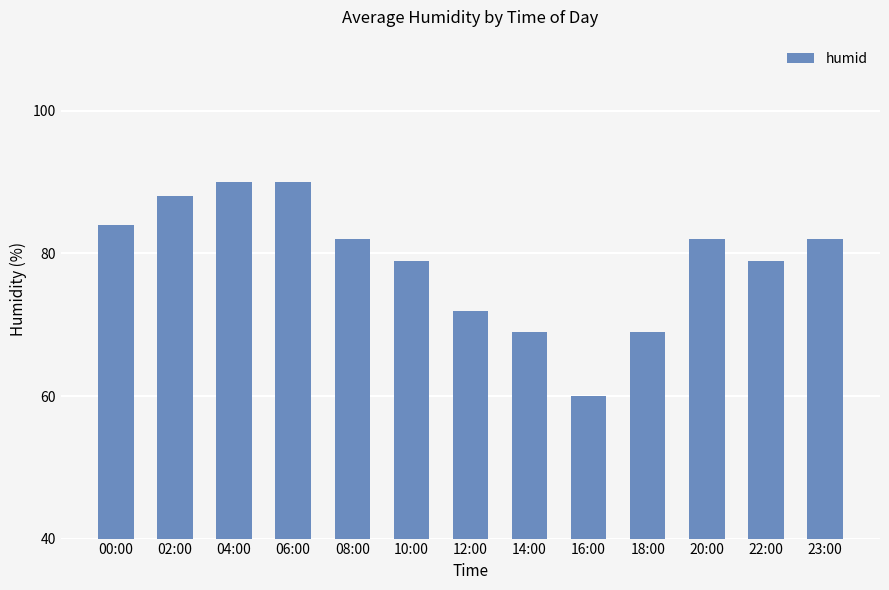

At which category does the chart reach its minimum across all series?

16:00